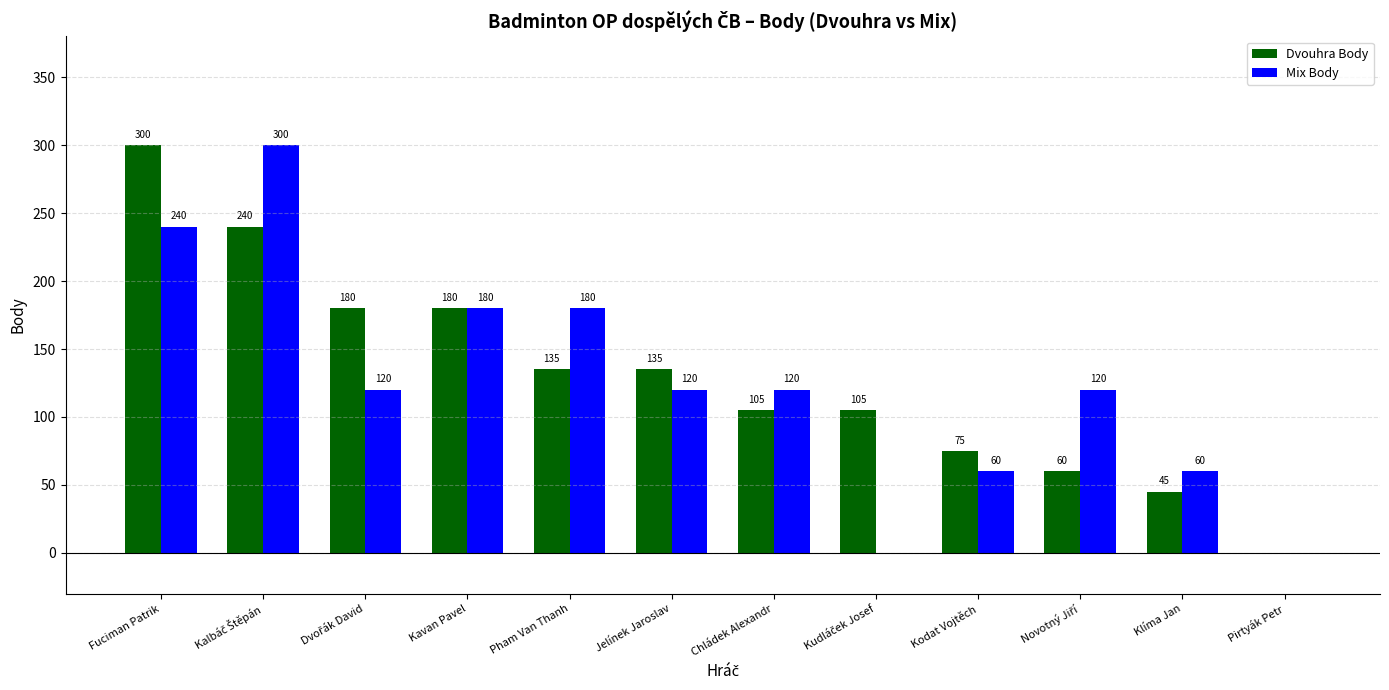

The Mix Body series shows 240 at Fuciman Patrik. True or false?

True